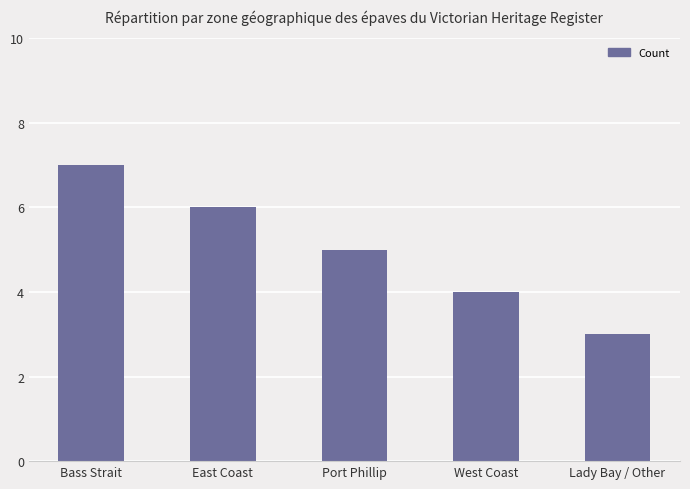

What is the difference between the second highest and minimum values?

3